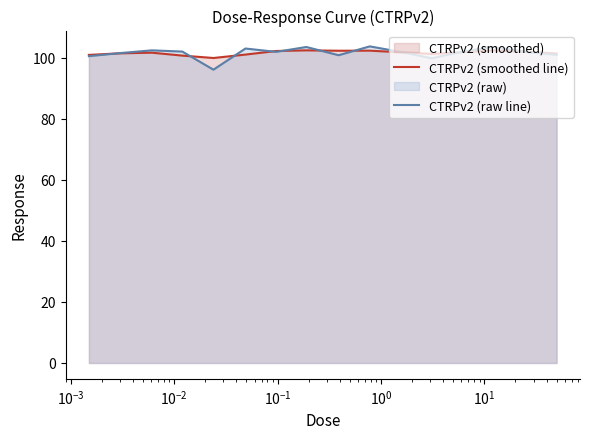

Does the chart have visible grid lines?

No